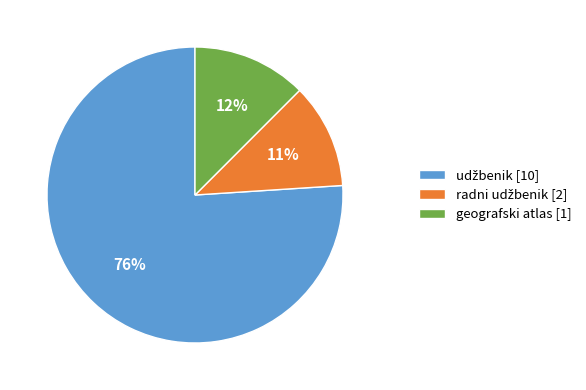

To the nearest percent, what portion does geografski atlas [1] represent?

12%